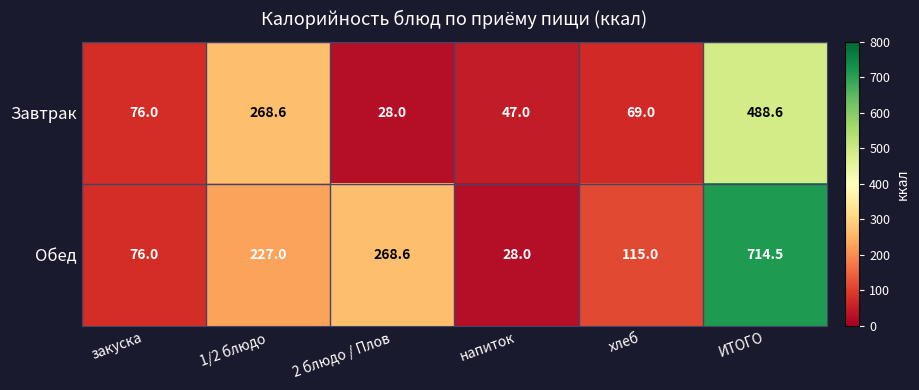

Count the number of data series in this chart.

2